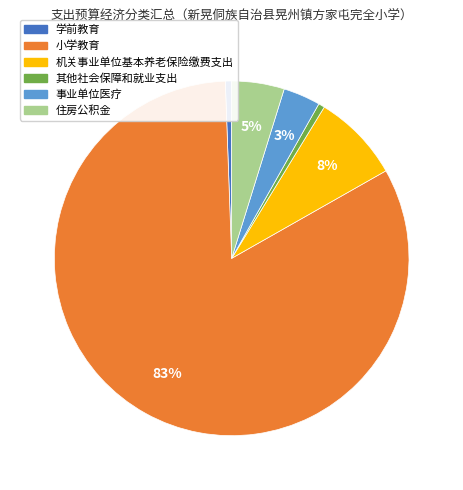

Which category has the biggest portion of the pie?

小学教育